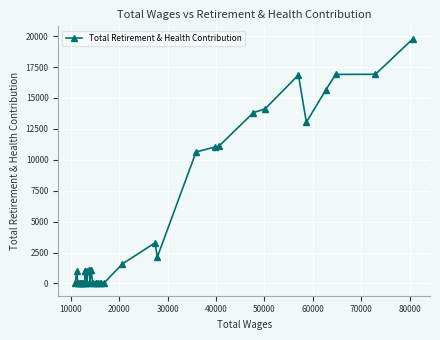

How many values are below 983?

20